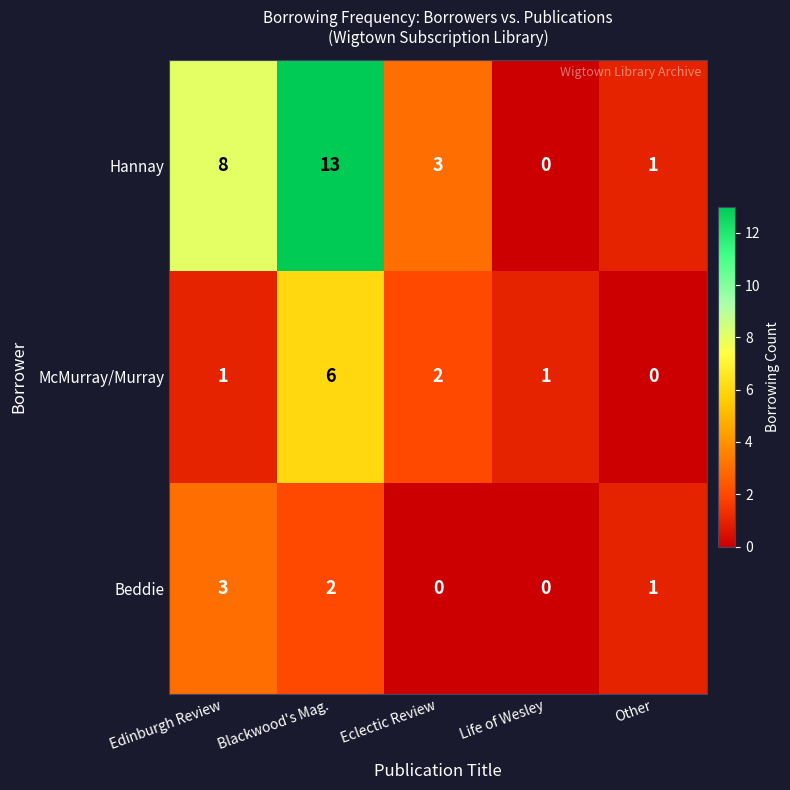

List the series in order of their overall mean, highest first.

Hannay, McMurray/Murray, Beddie